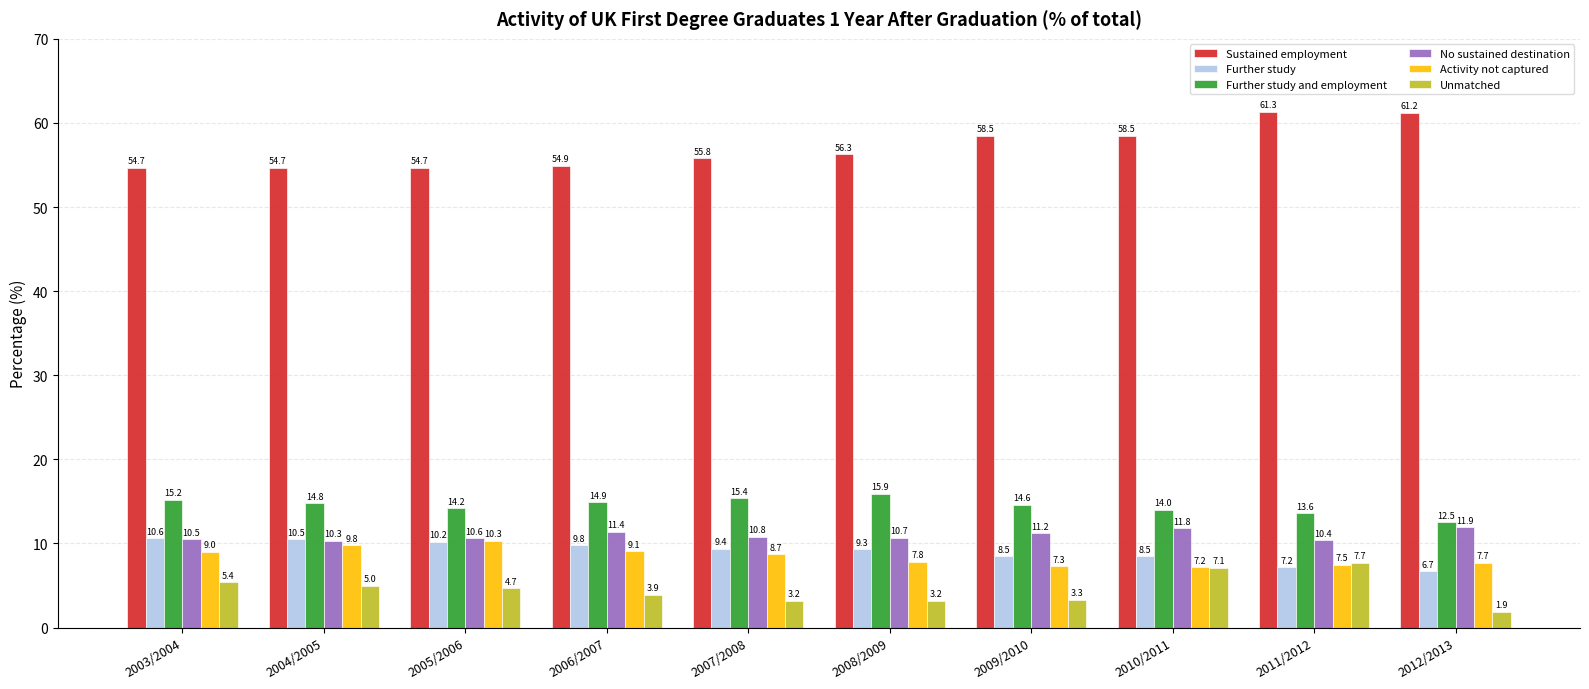

What is the lowest value of the No sustained destination series?

10.3